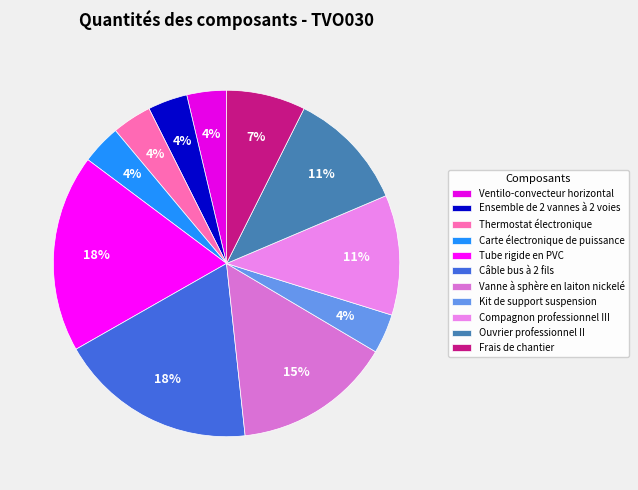

Which category has the biggest portion of the pie?

Tube rigide en PVC